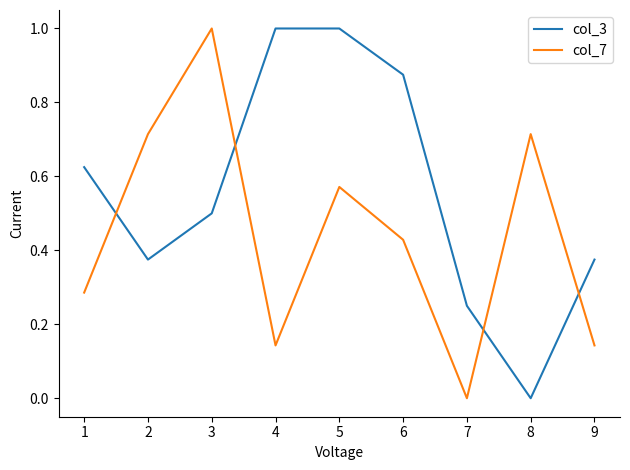

What is the difference between the maximum and minimum values in the col_7 series?

1.0